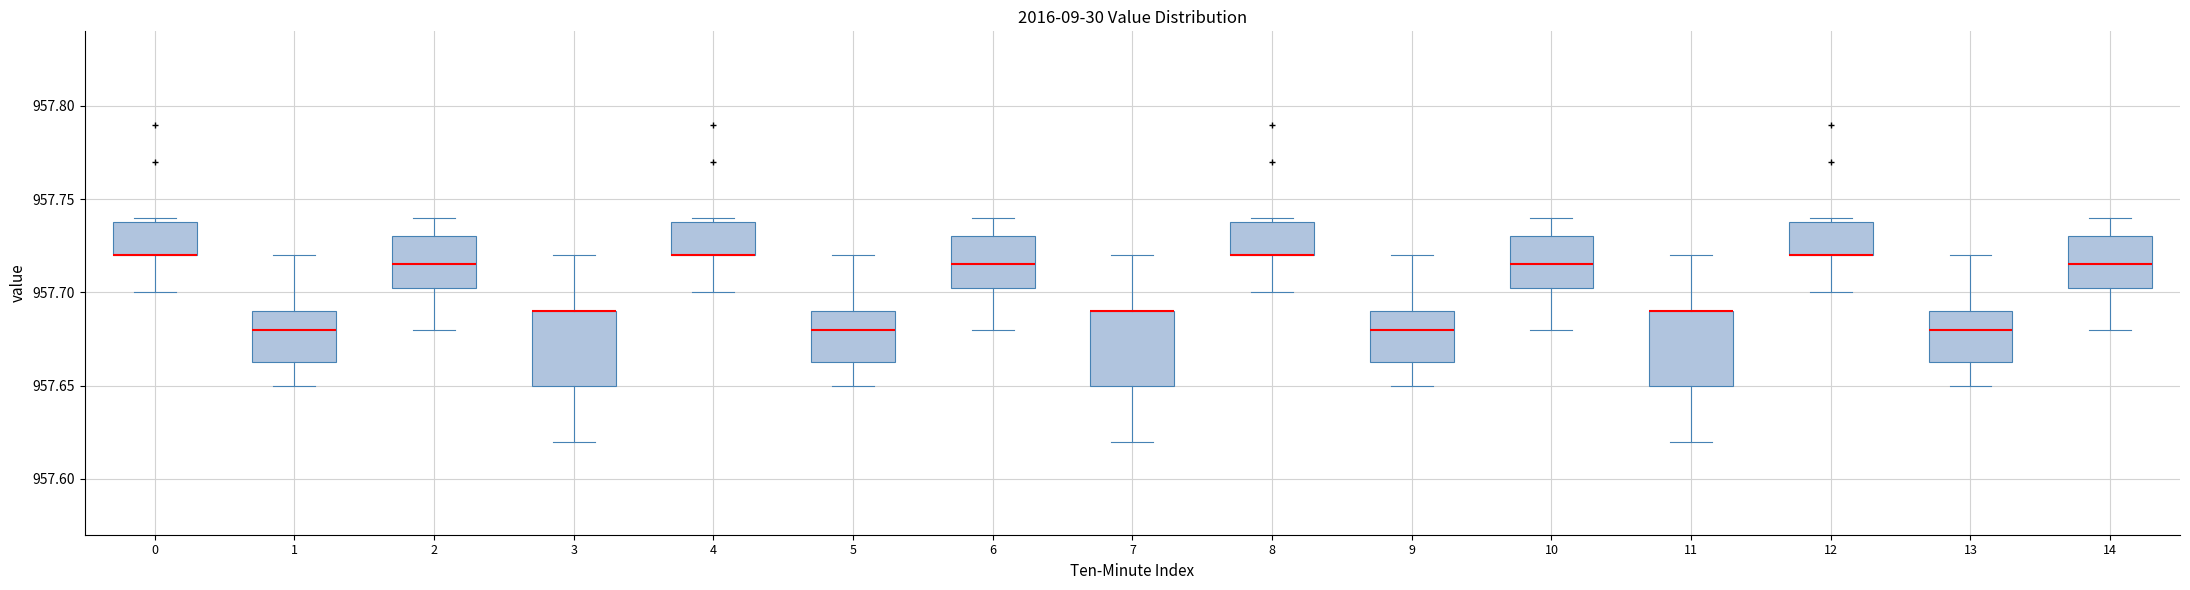

Reading left to right, read every box against the y-axis: the position of its median line, the range the box covers, and the ends of its whiskers. The values are not printed on the chart, so give them approximately, as read against the axis.

0: median 957.720 (drawn on the box's lower edge), box 957.720 to 957.740, whiskers 957.700 to 957.740 (just above the box's upper edge)
1: median 957.680, box 957.665 to 957.690, whiskers 957.650 to 957.720
2: median 957.715, box 957.705 to 957.730, whiskers 957.680 to 957.740
3: median 957.690 (drawn on the box's upper edge), box 957.650 to 957.690, whiskers 957.620 to 957.720
4: median 957.720 (drawn on the box's lower edge), box 957.720 to 957.740, whiskers 957.700 to 957.740 (just above the box's upper edge)
5: median 957.680, box 957.665 to 957.690, whiskers 957.650 to 957.720
6: median 957.715, box 957.705 to 957.730, whiskers 957.680 to 957.740
7: median 957.690 (drawn on the box's upper edge), box 957.650 to 957.690, whiskers 957.620 to 957.720
8: median 957.720 (drawn on the box's lower edge), box 957.720 to 957.740, whiskers 957.700 to 957.740 (just above the box's upper edge)
9: median 957.680, box 957.665 to 957.690, whiskers 957.650 to 957.720
10: median 957.715, box 957.705 to 957.730, whiskers 957.680 to 957.740
11: median 957.690 (drawn on the box's upper edge), box 957.650 to 957.690, whiskers 957.620 to 957.720
12: median 957.720 (drawn on the box's lower edge), box 957.720 to 957.740, whiskers 957.700 to 957.740 (just above the box's upper edge)
13: median 957.680, box 957.665 to 957.690, whiskers 957.650 to 957.720
14: median 957.715, box 957.705 to 957.730, whiskers 957.680 to 957.740